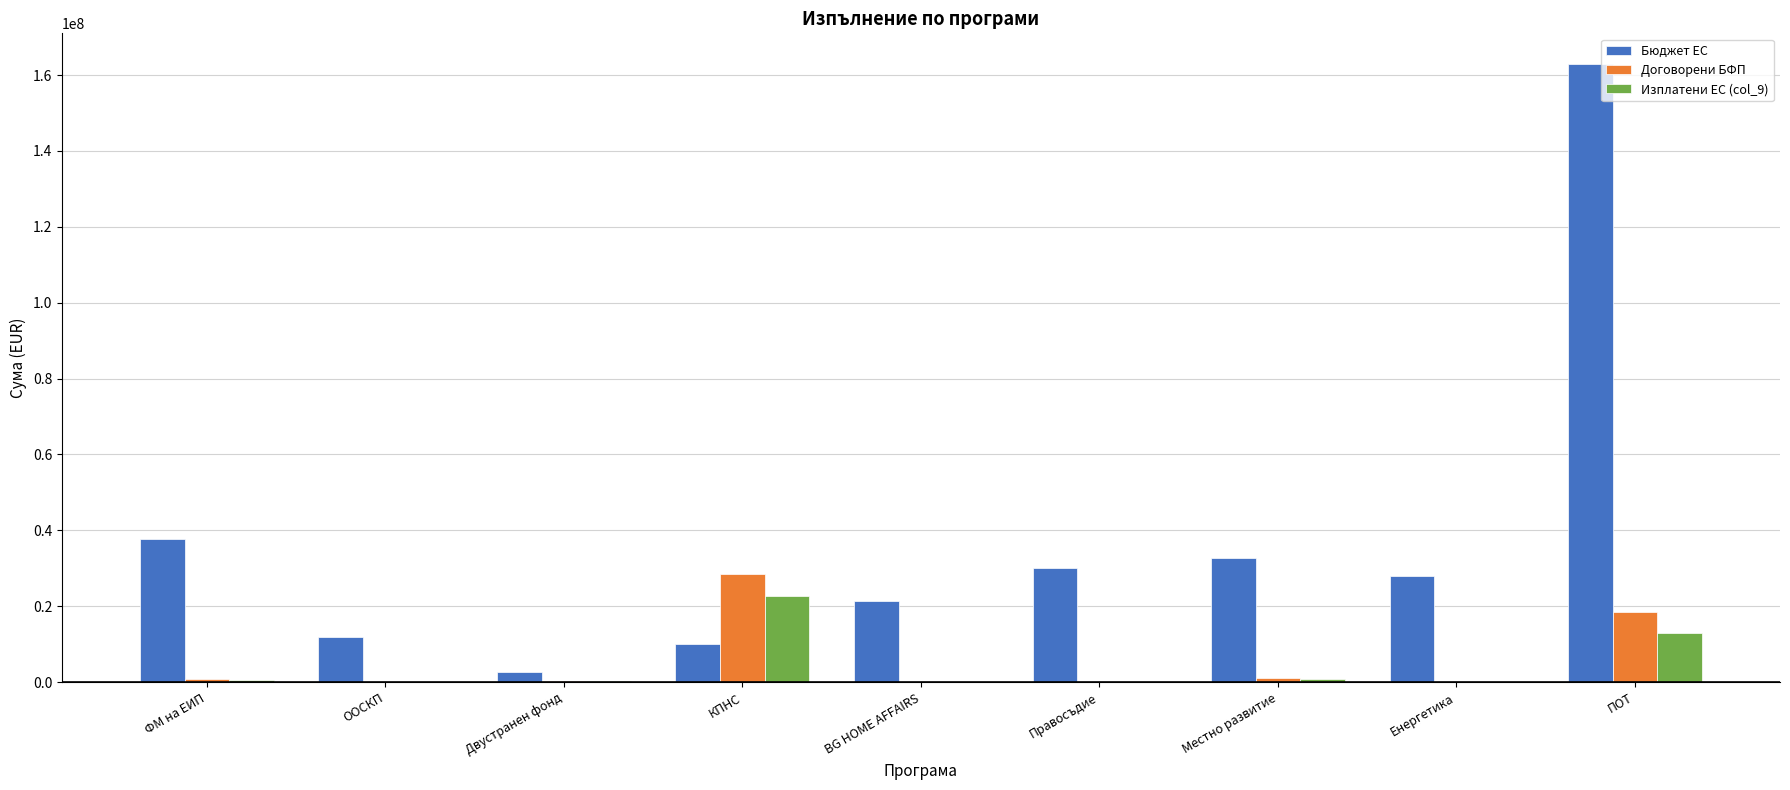

What is the sum of all Изплатени ЕС (col_9) values?

37780251.6